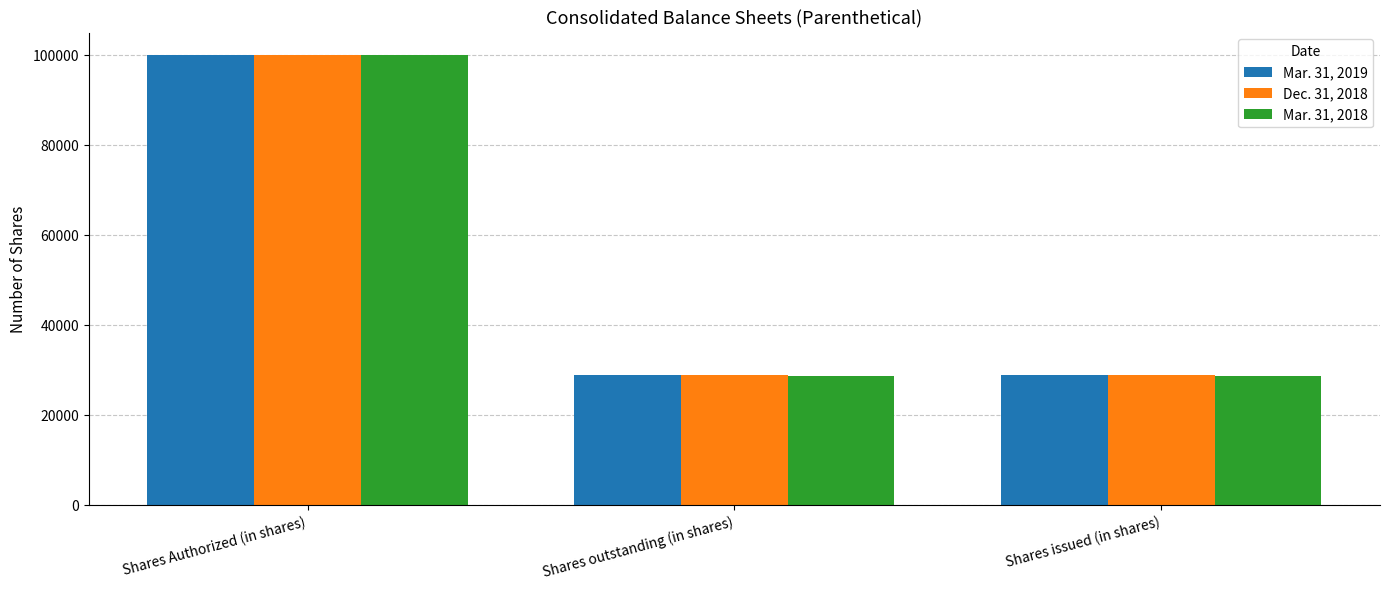

At which category is the sum across all series the highest?

Shares Authorized (in shares)